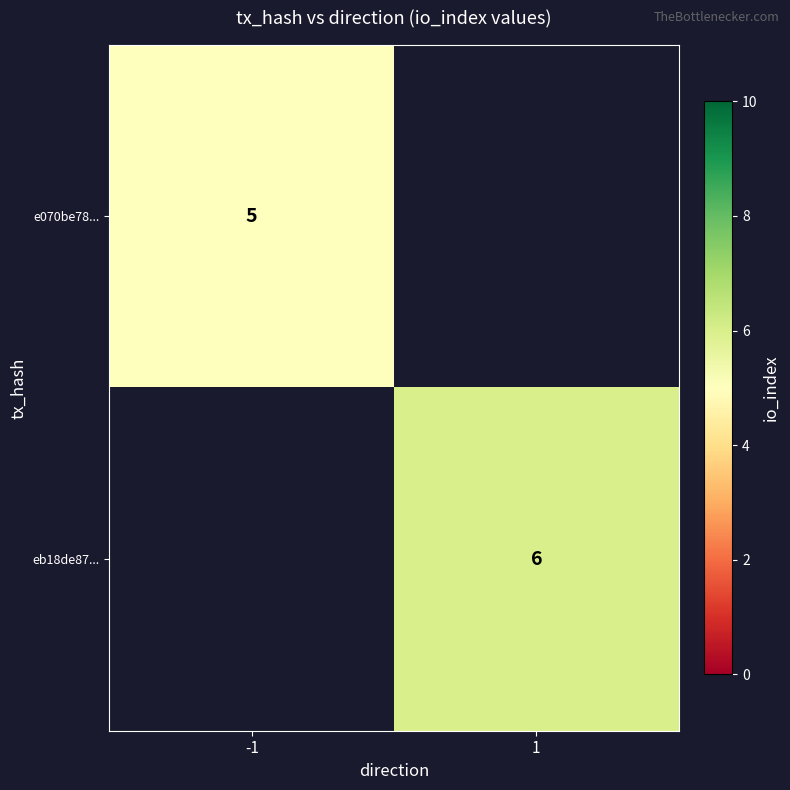

Is it true that eb18de87... equals 6 at 1?

True